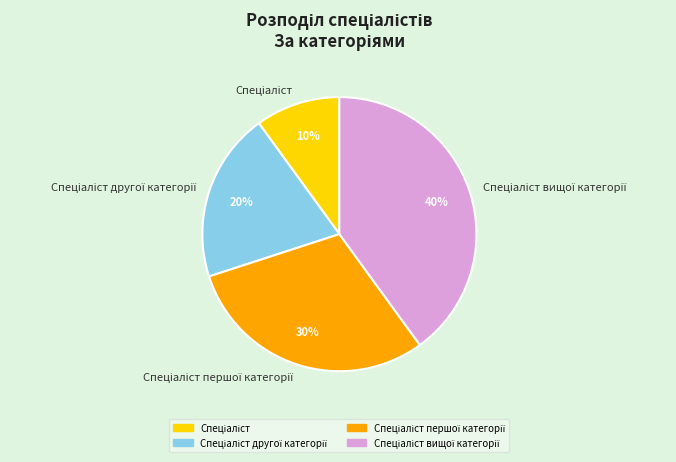

Is there any slice that represents more than half of the pie?

No